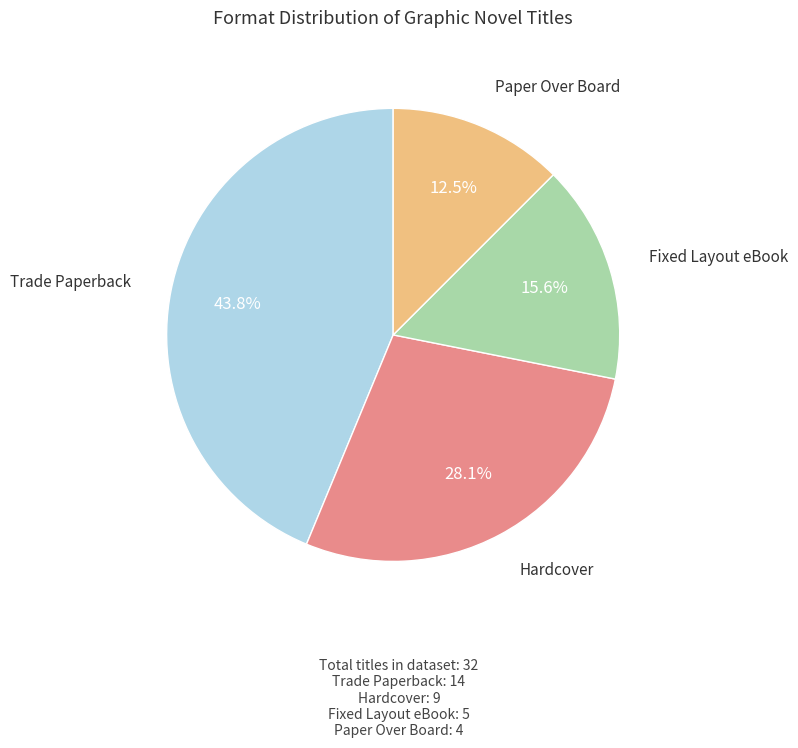

Count the number of slices in the pie.

4